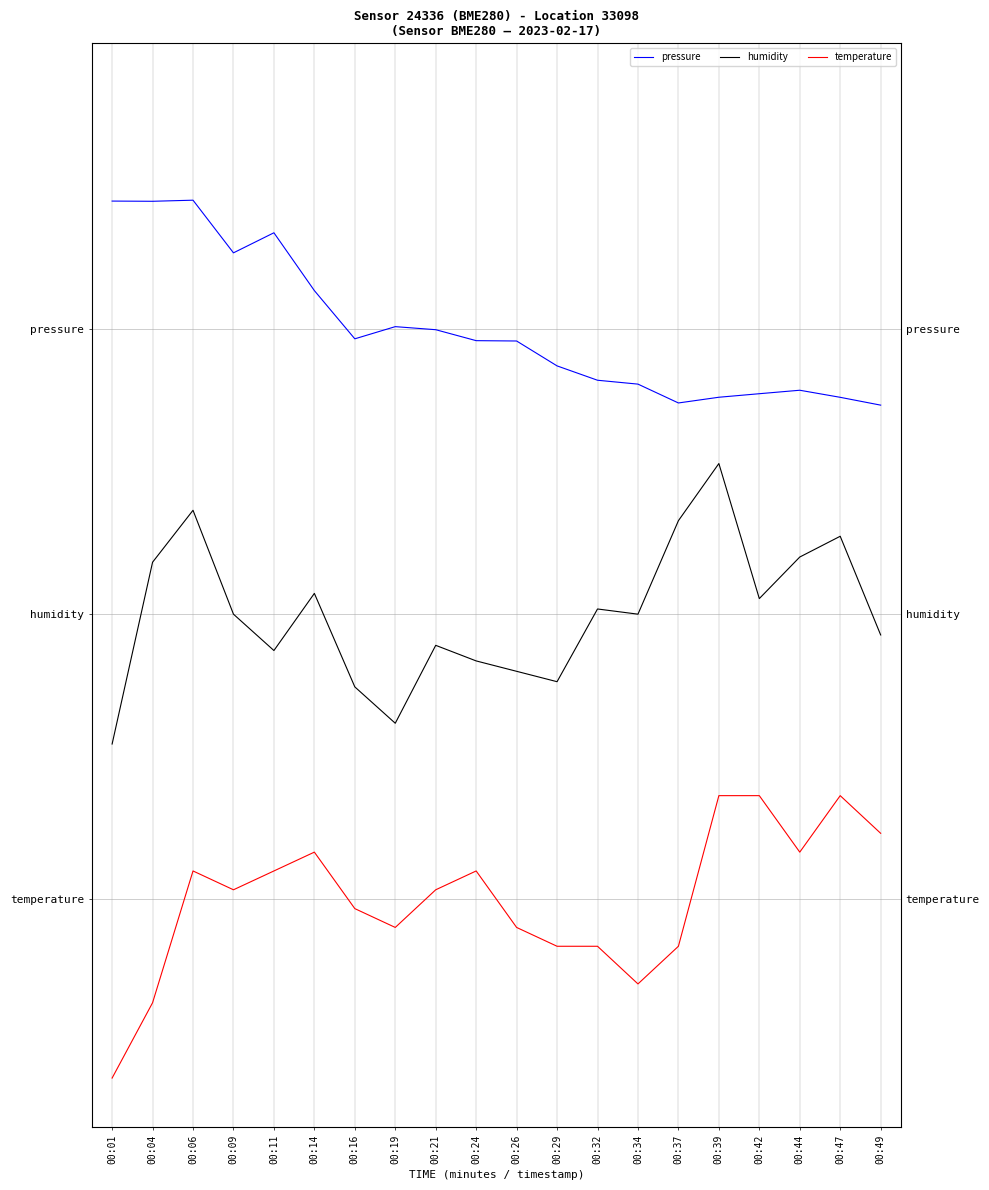

What is the value of the pressure point at the 8th from the left?

8.0